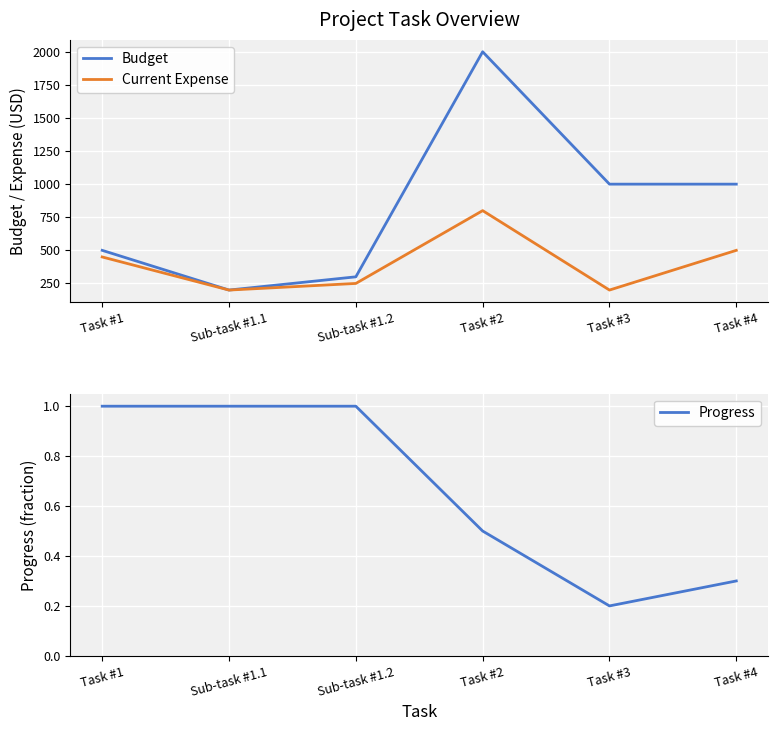

What is the value of the Progress point at the 4th from the left?

0.5